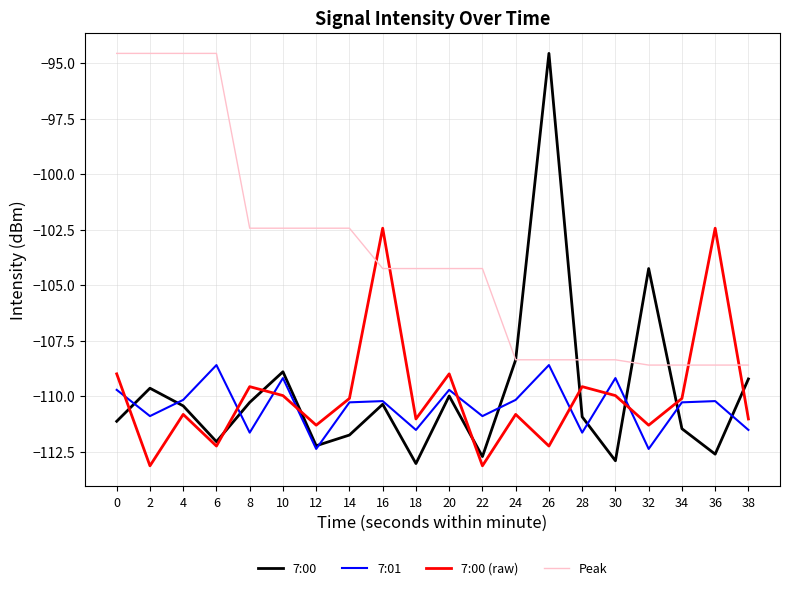

What is the total value across all series at 16?

-427.3